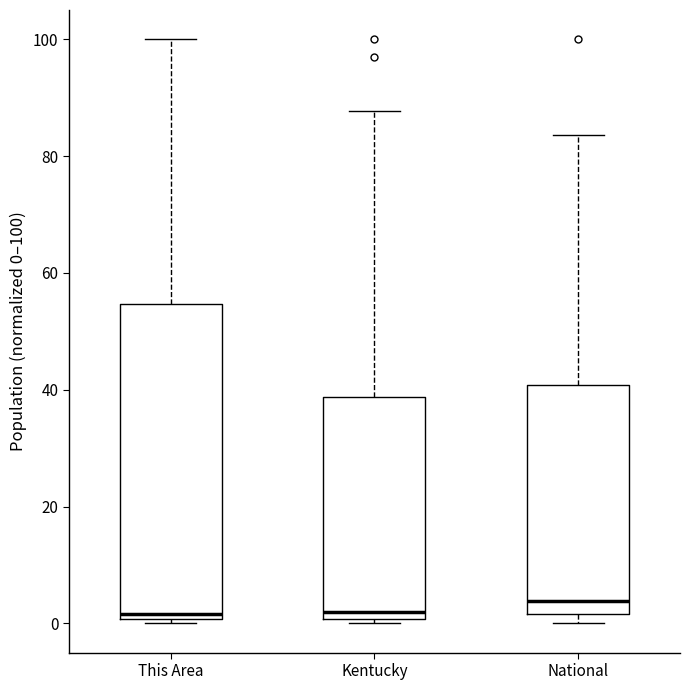

Where does the median line of the box for Kentucky sit on the y-axis? The values are not printed on the chart, so give them approximately, as read against the axis.

2